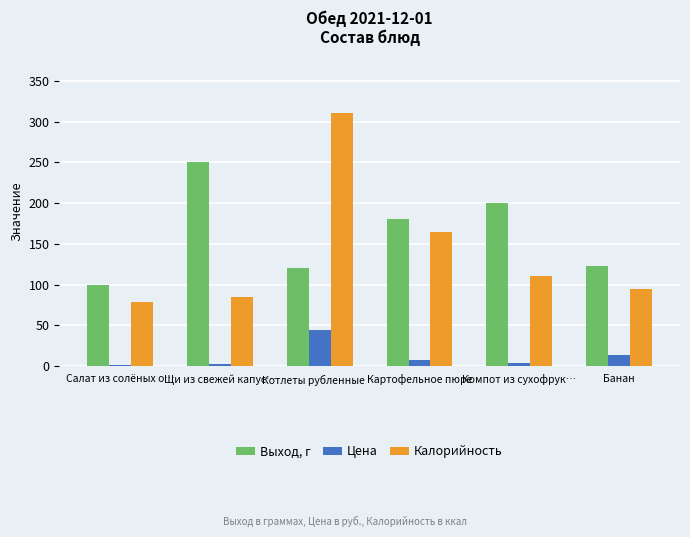

What value does the Цена series have at Банан?

13.1